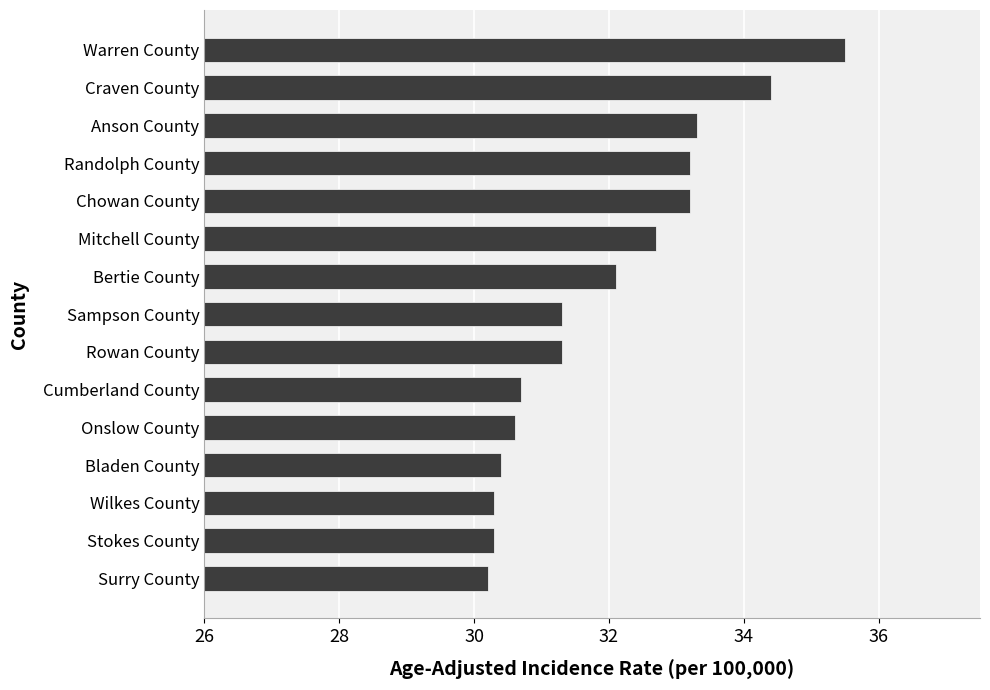

Reading bottom to top, list all the values displayed in this chart.

30.2	30.3	30.3	30.4	30.6	30.7	31.3	31.3	32.1	32.7	33.2	33.2	33.3	34.4	35.5